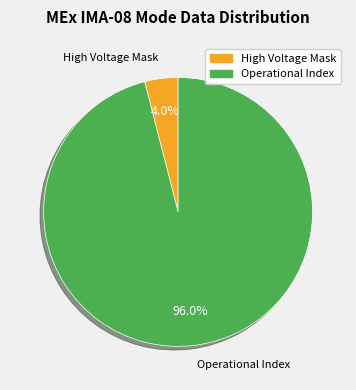

Count the number of slices in the pie.

2